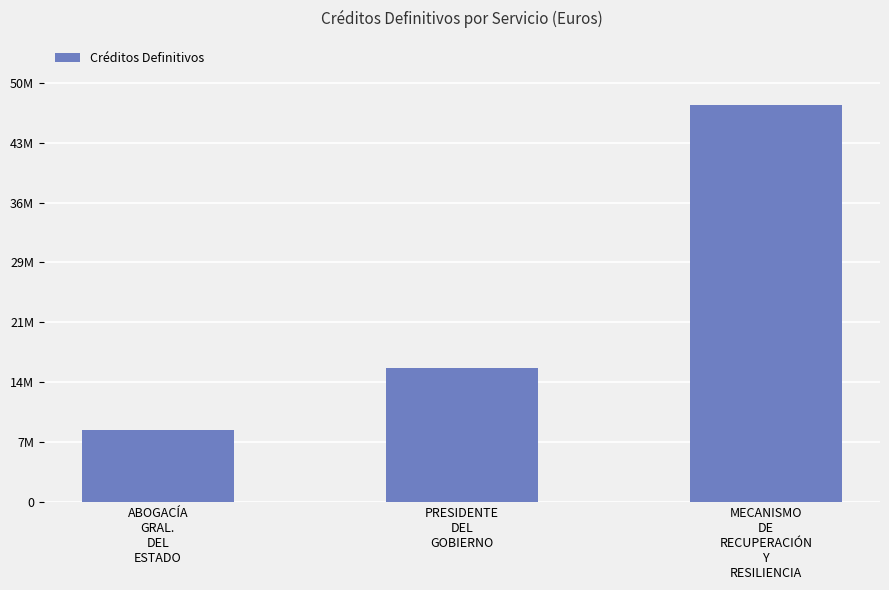

What is the greatest value displayed?

47385790.2